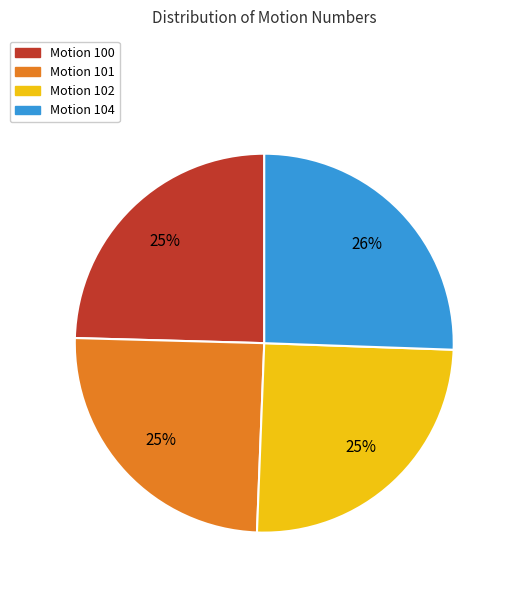

How many slices are in this pie chart?

4